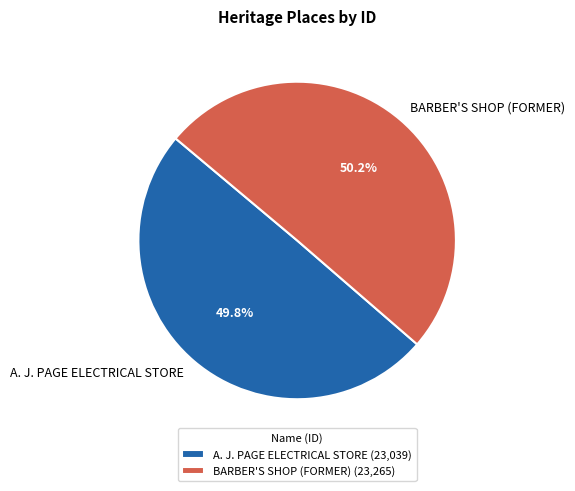

How many slices are in this pie chart?

2